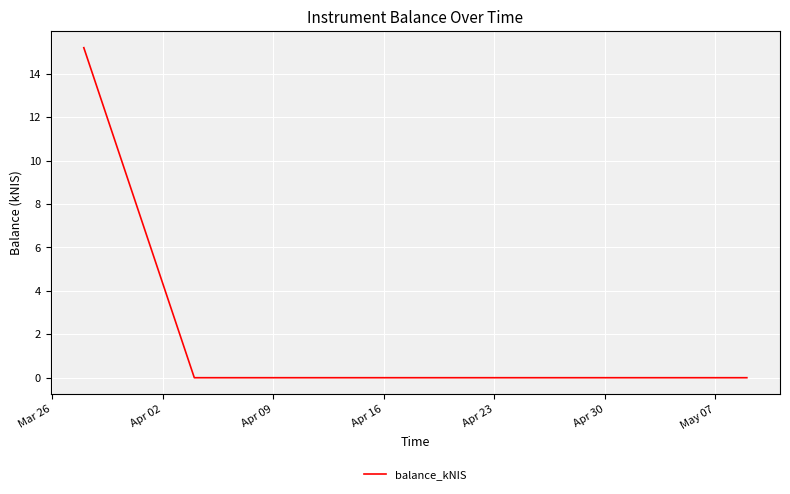

What is the maximum value shown in the chart?

15.2